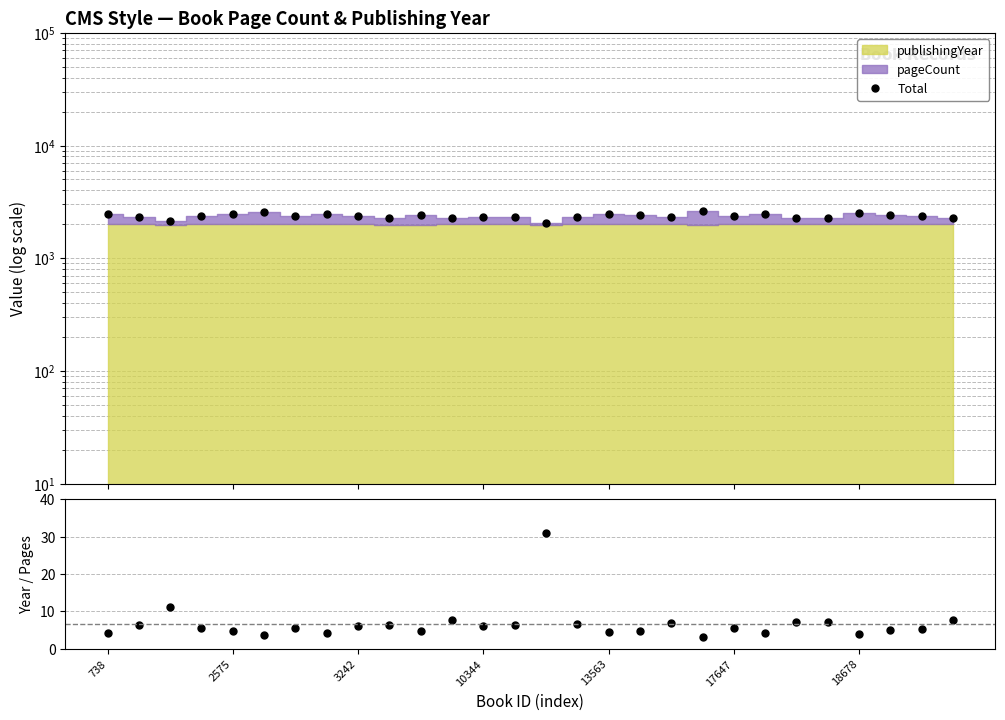

In Total, how many points are lower than both neighbors (excluding endpoints)?

8